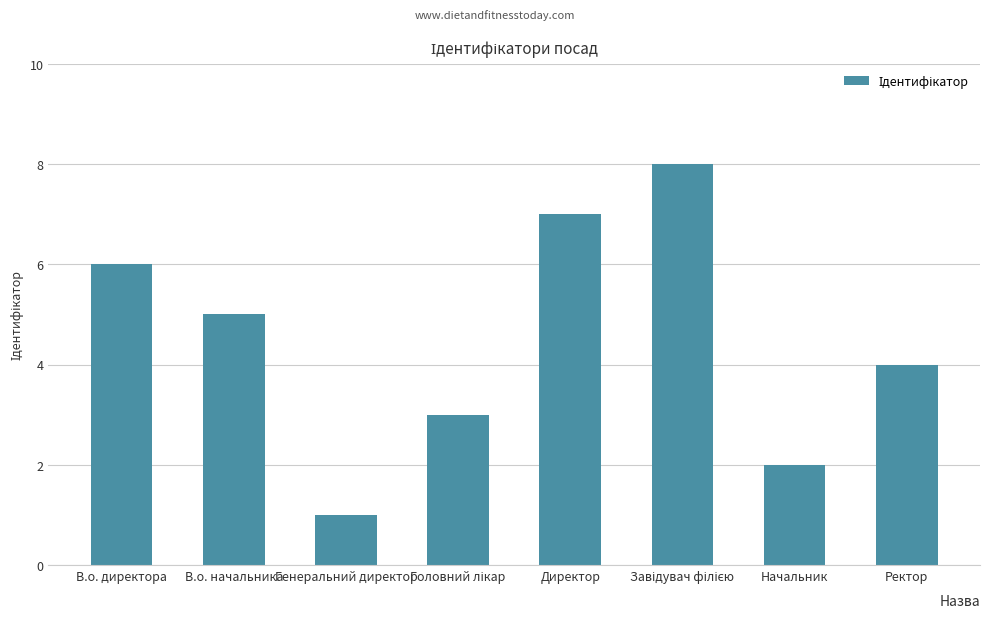

Is it true that the value at В.о. начальника is 5?

True